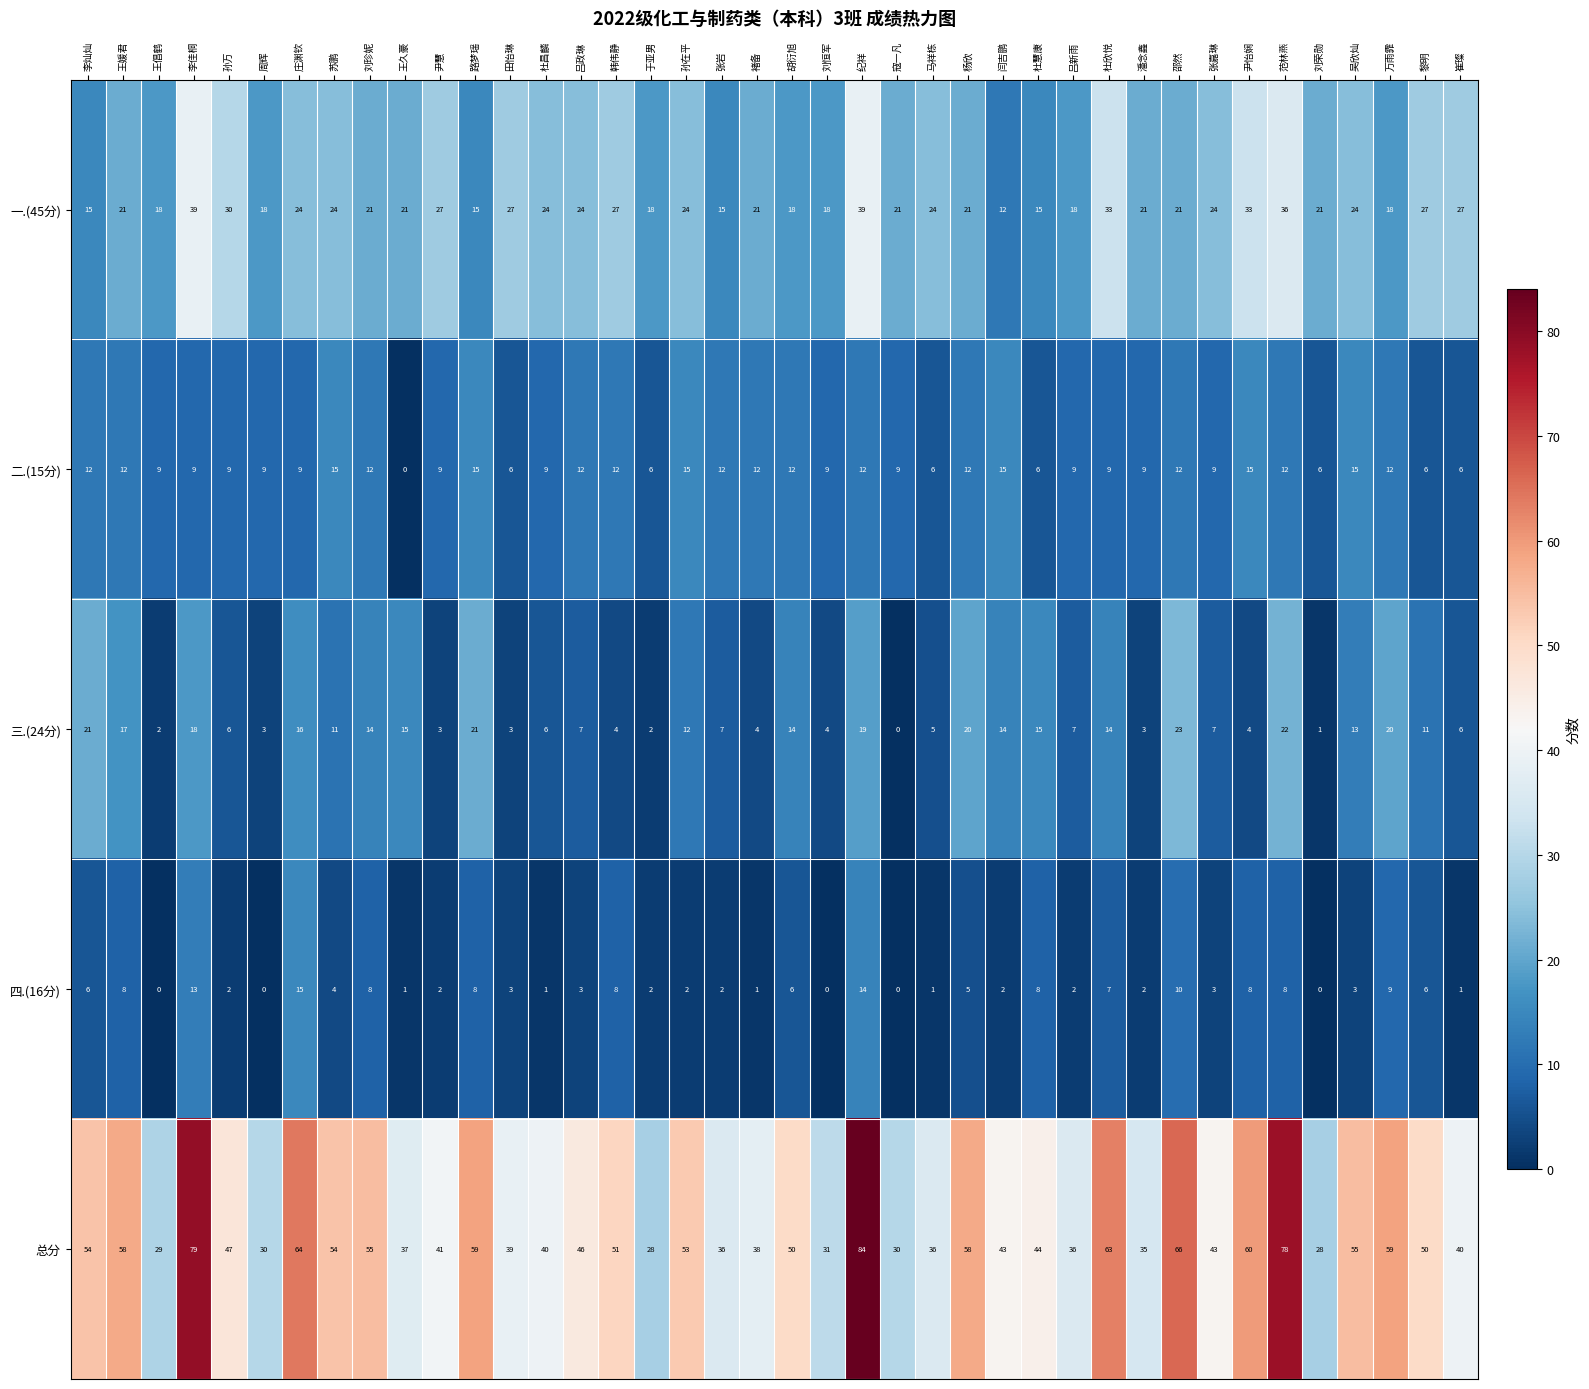

Rank the series at 孙万 from highest to lowest value.

总分, 一.(45分), 二.(15分), 三.(24分), 四.(16分)